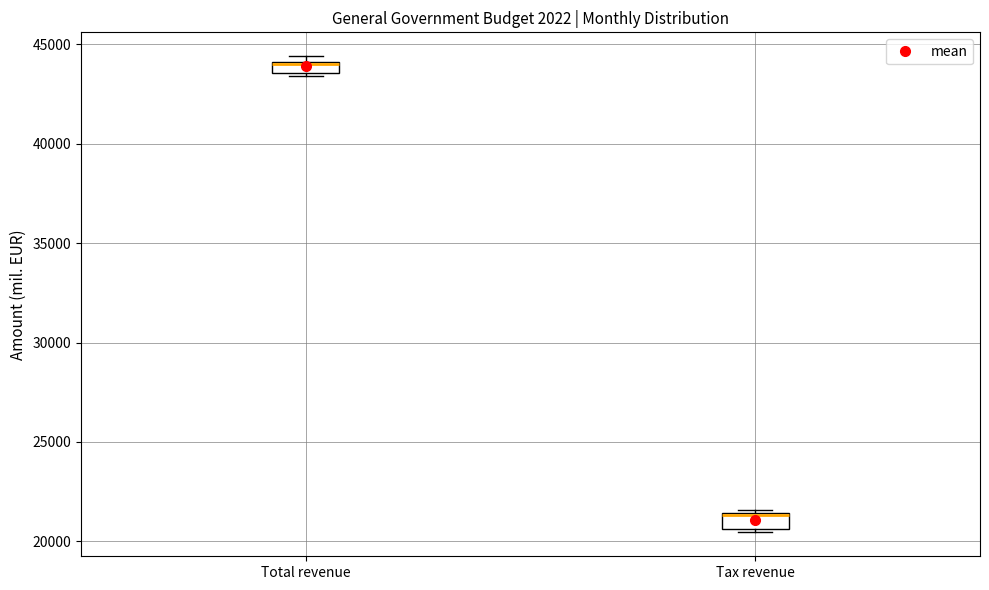

Where is the lower edge of the box for Total revenue on the y-axis? The values are not printed on the chart, so give them approximately, as read against the axis.

43500